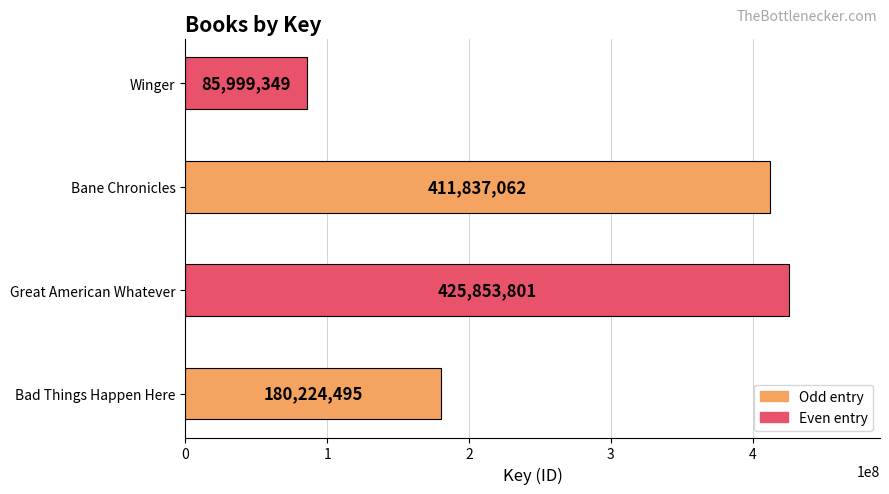

Reading top to bottom, transcribe all the data shown in this chart.

85999349	411837062	425853801	180224495